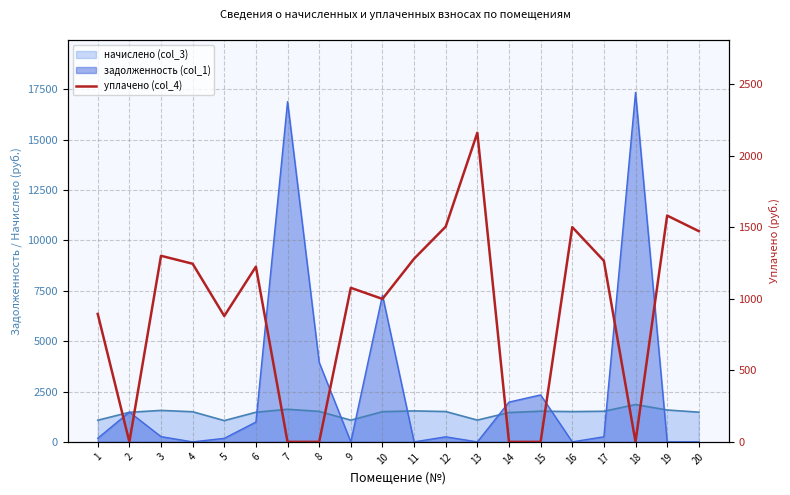

Where is the first local maximum?

3